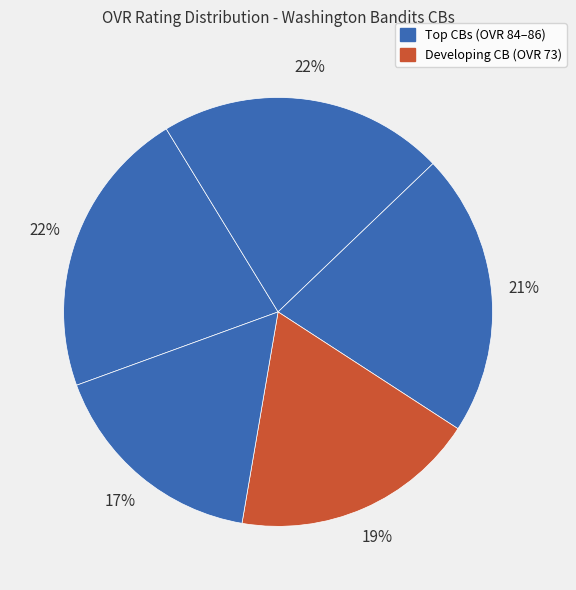

Count the number of slices in the pie.

5